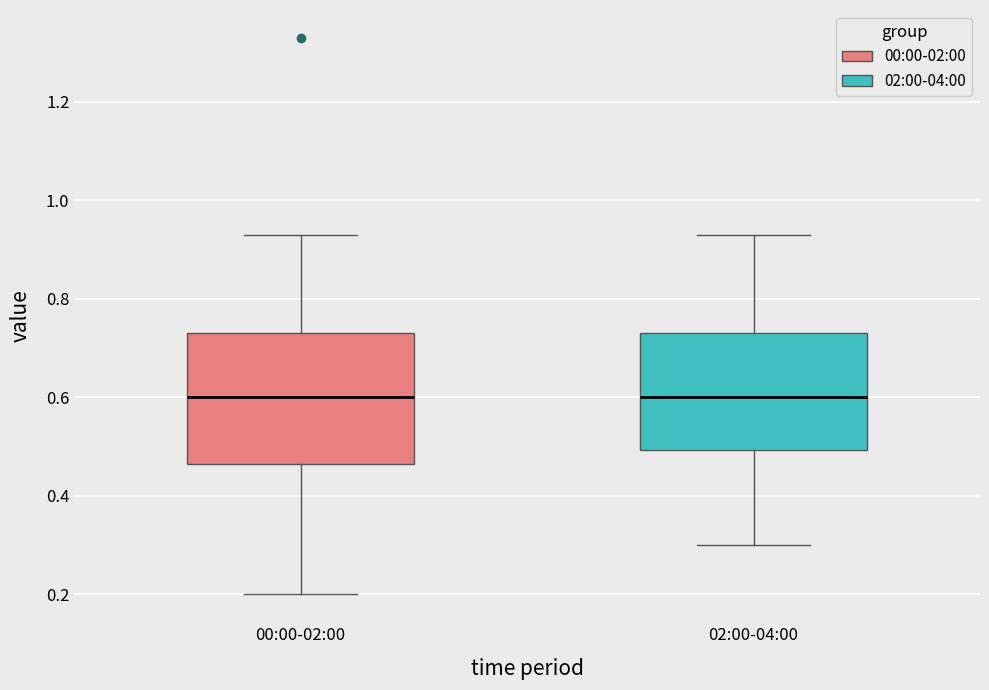

Reading left to right, transcribe this box plot: for each box, give where its median line is, the range the box spans, and where its two whiskers end, as read against the y-axis. The values are not printed on the chart, so give them approximately, as read against the axis.

00:00-02:00: median 0.60, box 0.46 to 0.74, whiskers 0.20 to 0.94
02:00-04:00: median 0.60, box 0.50 to 0.74, whiskers 0.30 to 0.94